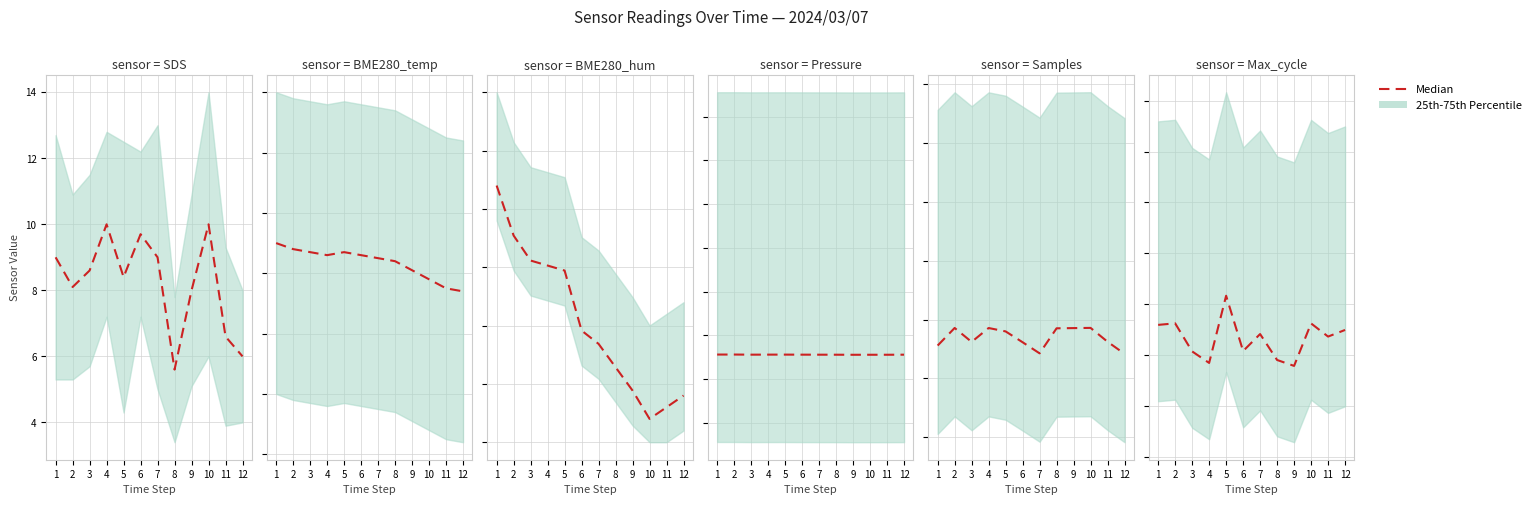

What is the sum of the values at 12 and 11?

41.7